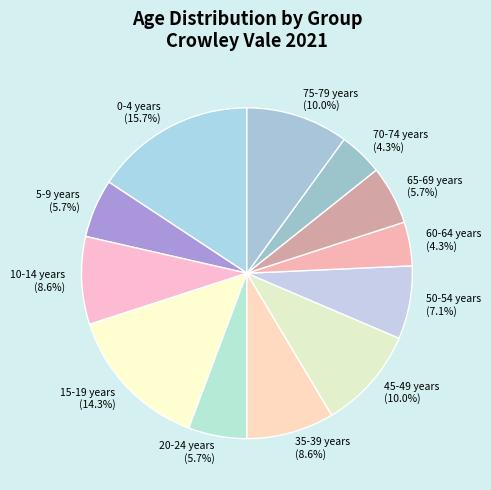

To the nearest percent, what is the difference between the largest and smallest slice percentages?

11%